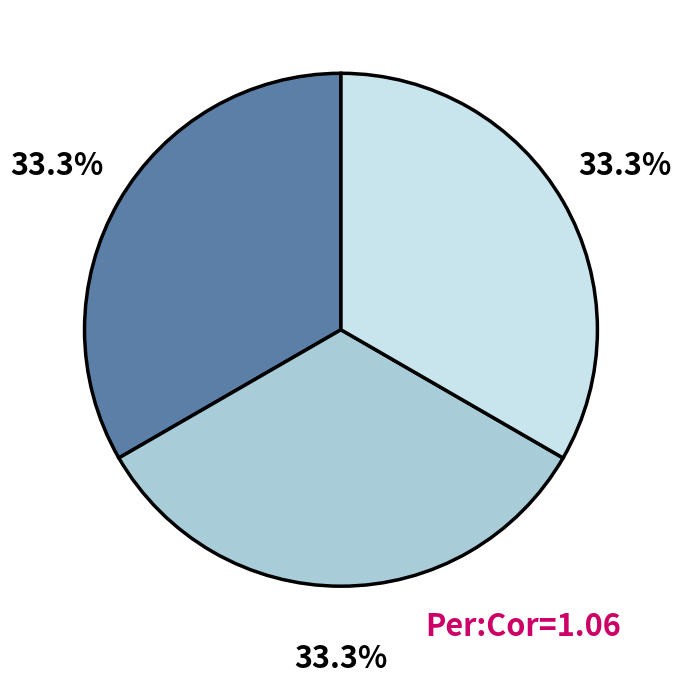

Is there any slice that represents more than half of the pie?

No